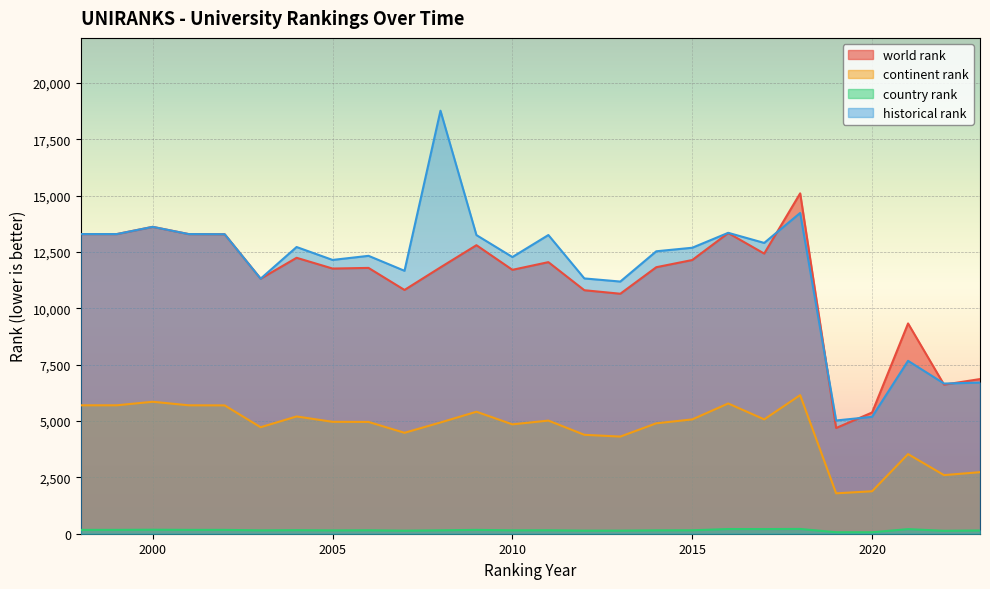

At which label does country rank first exceed 153?

1998